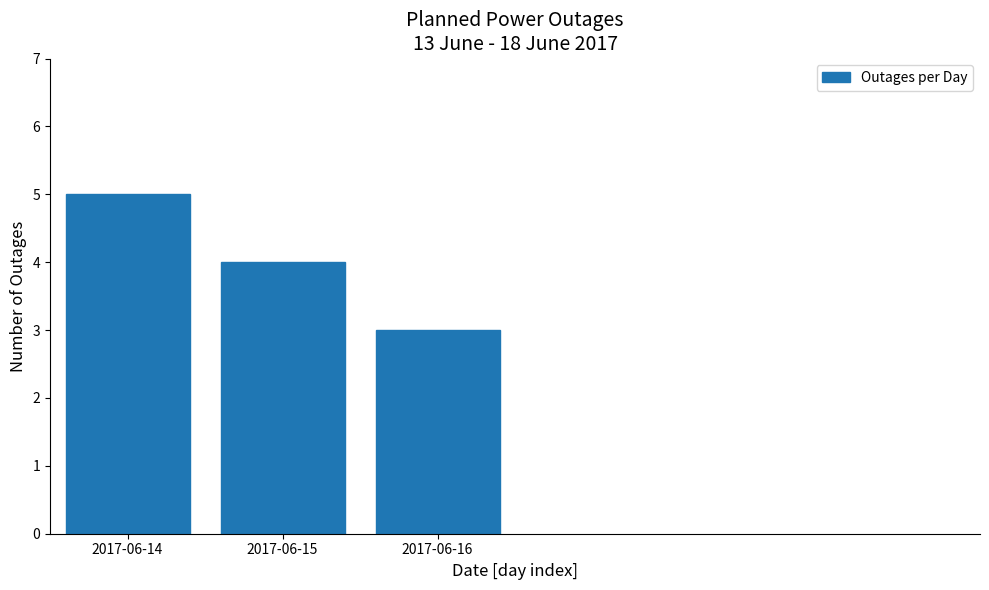

Reading left to right, extract all data points from this chart.

5	4	3